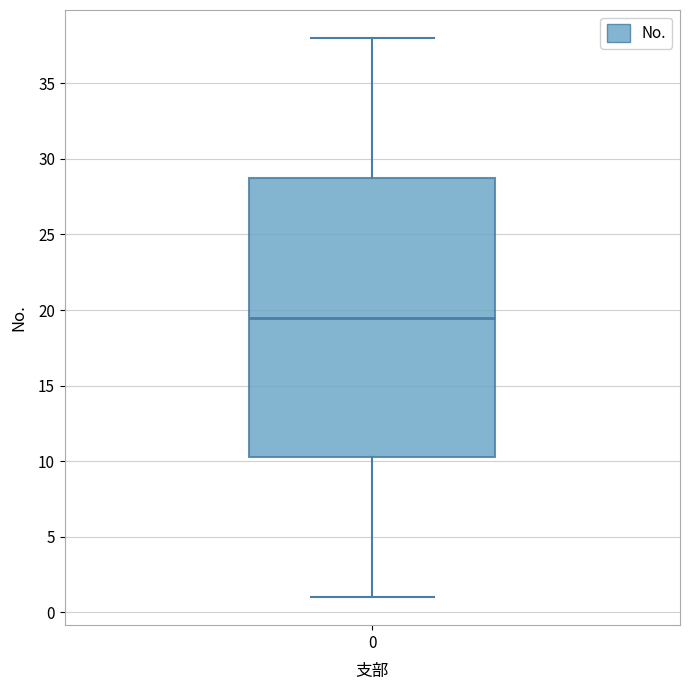

Transcribe this box plot: give where the median line is, the range the box spans, and where the two whiskers end, as read against the y-axis. The values are not printed on the chart, so give them approximately, as read against the axis.

median 19.5, box 10.5 to 29.0, whiskers 1.0 to 38.0